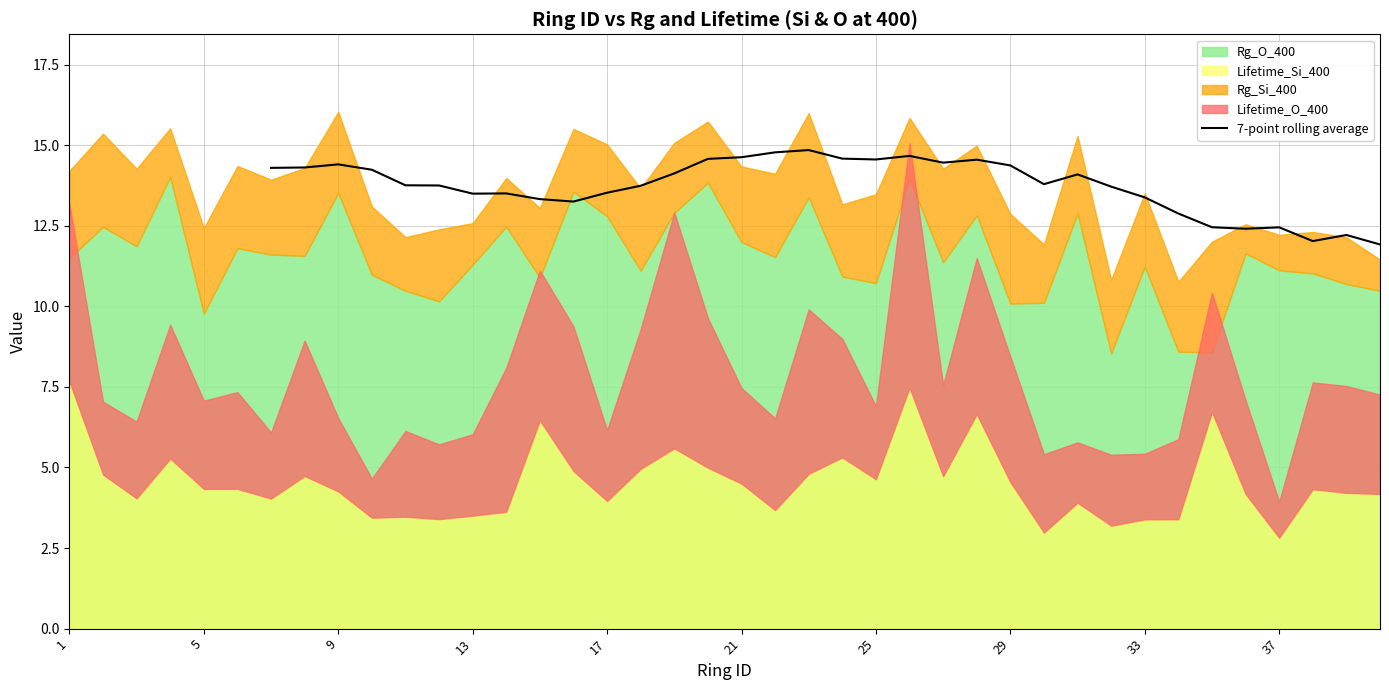

Is it true that 7-point rolling average equals 23.5 at 9?

False